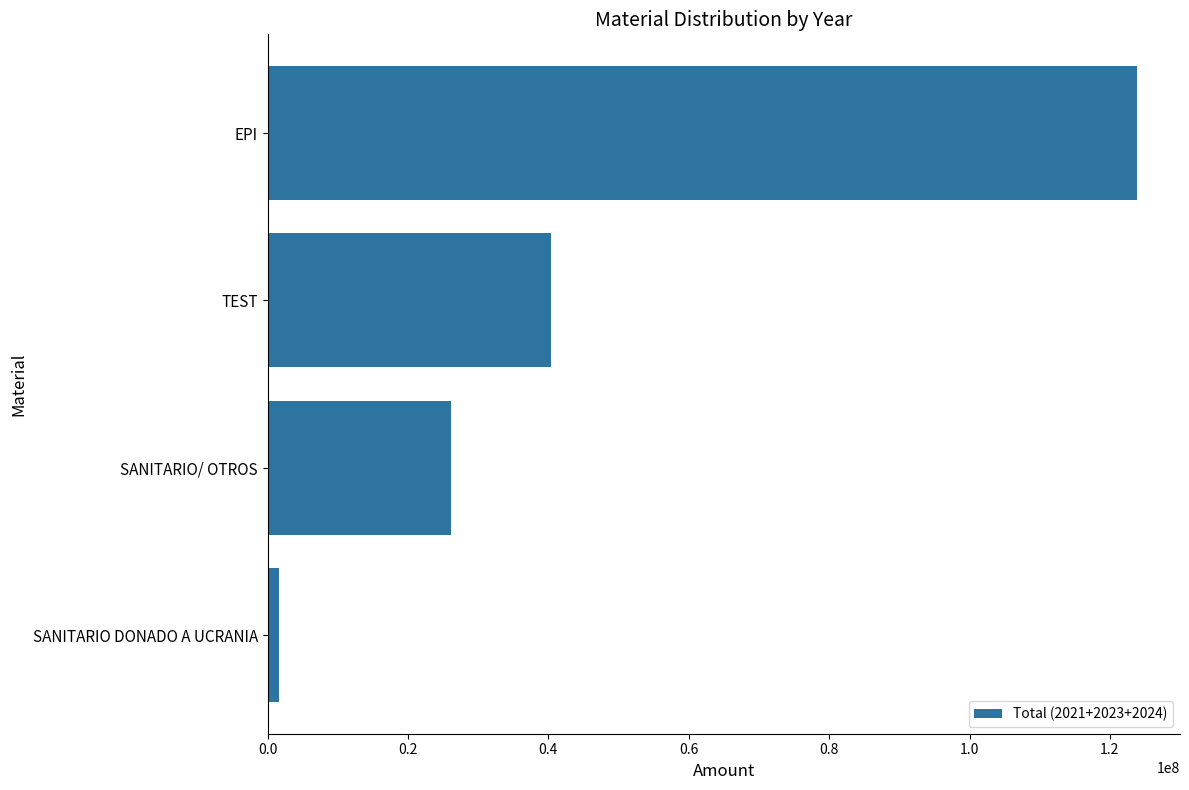

What is the difference between the maximum and minimum values?

122122379